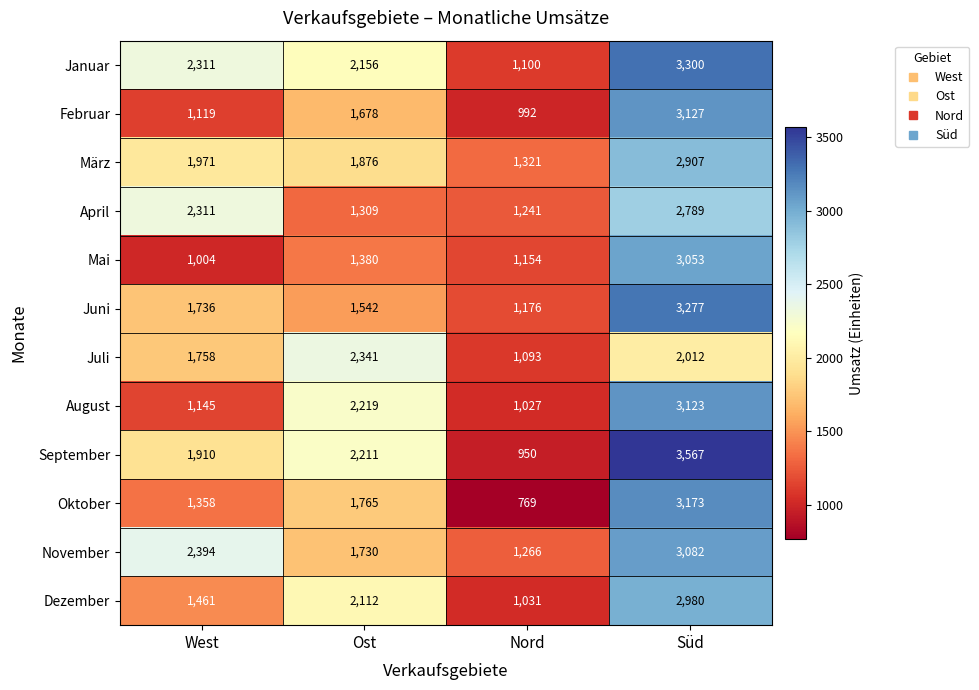

At how many categories does at least one series exceed 918?

4